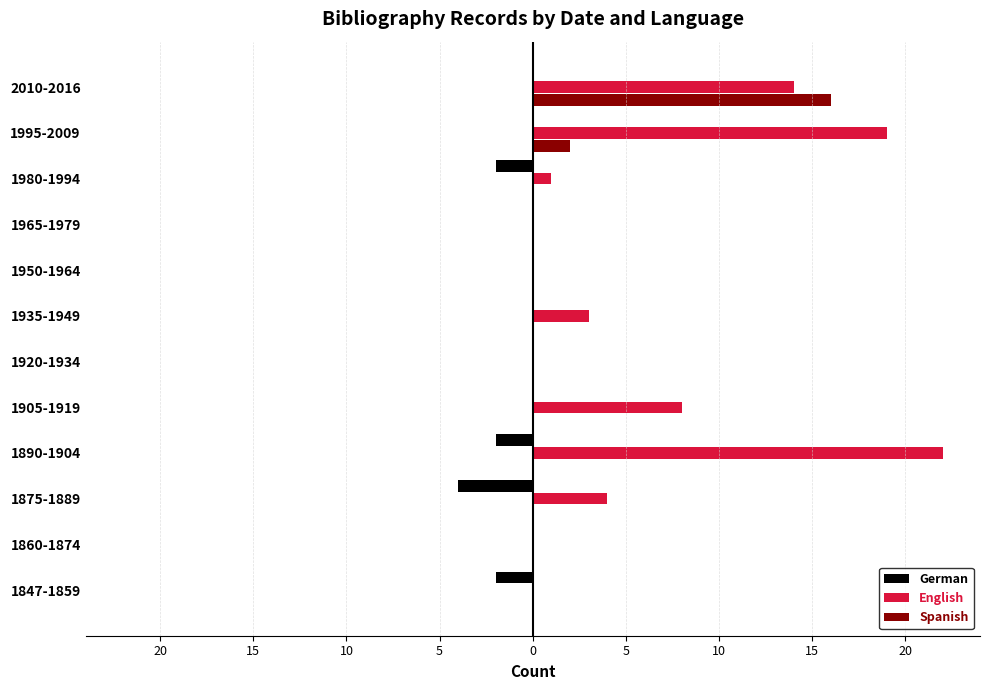

What are all the series names shown in the legend?

German, English, Spanish